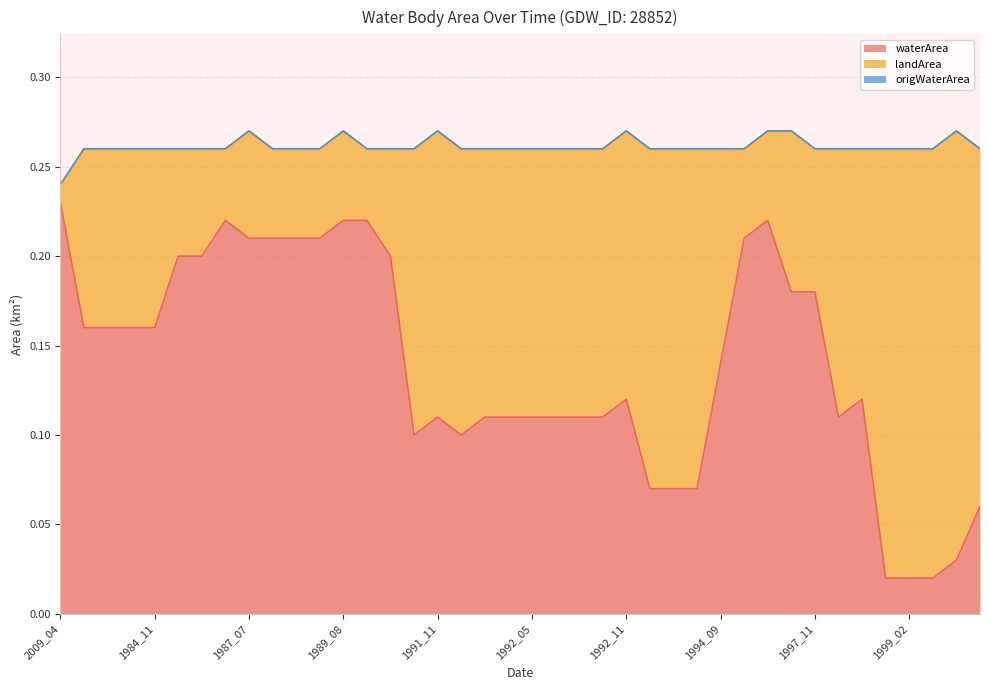

Reading left to right, what are all the values shown in this chart?

waterArea: 2009_04=0.2	1984_07=0.2	1984_08=0.2	1984_10=0.2	1984_11=0.2	1985_09=0.2	1985_11=0.2	1986_11=0.2	1987_07=0.2	1987_11=0.2	1988_09=0.2	1988_11=0.2	1989_08=0.2	1989_11=0.2	1990_07=0.2	1991_01=0.1	1991_11=0.1	1991_12=0.1	1992_03=0.1	1992_04=0.1	1992_05=0.1	1992_06=0.1	1992_09=0.1	1992_10=0.1	1992_11=0.1	1993_07=0.1	1993_08=0.1	1993_11=0.1	1994_09=0.1	1995_07=0.2	1995_09=0.2	1997_08=0.2	1997_11=0.2	1998_05=0.1	1998_11=0.1	1999_01=0.0	1999_02=0.0	1999_04=0.0	1999_06=0.0	2000_05=0.1
landArea: 2009_04=0.0	1984_07=0.1	1984_08=0.1	1984_10=0.1	1984_11=0.1	1985_09=0.1	1985_11=0.1	1986_11=0.0	1987_07=0.1	1987_11=0.1	1988_09=0.1	1988_11=0.1	1989_08=0.1	1989_11=0.0	1990_07=0.1	1991_01=0.2	1991_11=0.2	1991_12=0.2	1992_03=0.1	1992_04=0.1	1992_05=0.1	1992_06=0.1	1992_09=0.1	1992_10=0.1	1992_11=0.1	1993_07=0.2	1993_08=0.2	1993_11=0.2	1994_09=0.1	1995_07=0.1	1995_09=0.1	1997_08=0.1	1997_11=0.1	1998_05=0.1	1998_11=0.1	1999_01=0.2	1999_02=0.2	1999_04=0.2	1999_06=0.2	2000_05=0.2
origWaterArea: 2009_04=0.0	1984_07=0.0	1984_08=0.0	1984_10=0.0	1984_11=0.0	1985_09=0.0	1985_11=0.0	1986_11=0.0	1987_07=0.0	1987_11=0.0	1988_09=0.0	1988_11=0.0	1989_08=0.0	1989_11=0.0	1990_07=0.0	1991_01=0.0	1991_11=0.0	1991_12=0.0	1992_03=0.0	1992_04=0.0	1992_05=0.0	1992_06=0.0	1992_09=0.0	1992_10=0.0	1992_11=0.0	1993_07=0.0	1993_08=0.0	1993_11=0.0	1994_09=0.0	1995_07=0.0	1995_09=0.0	1997_08=0.0	1997_11=0.0	1998_05=0.0	1998_11=0.0	1999_01=0.0	1999_02=0.0	1999_04=0.0	1999_06=0.0	2000_05=0.0